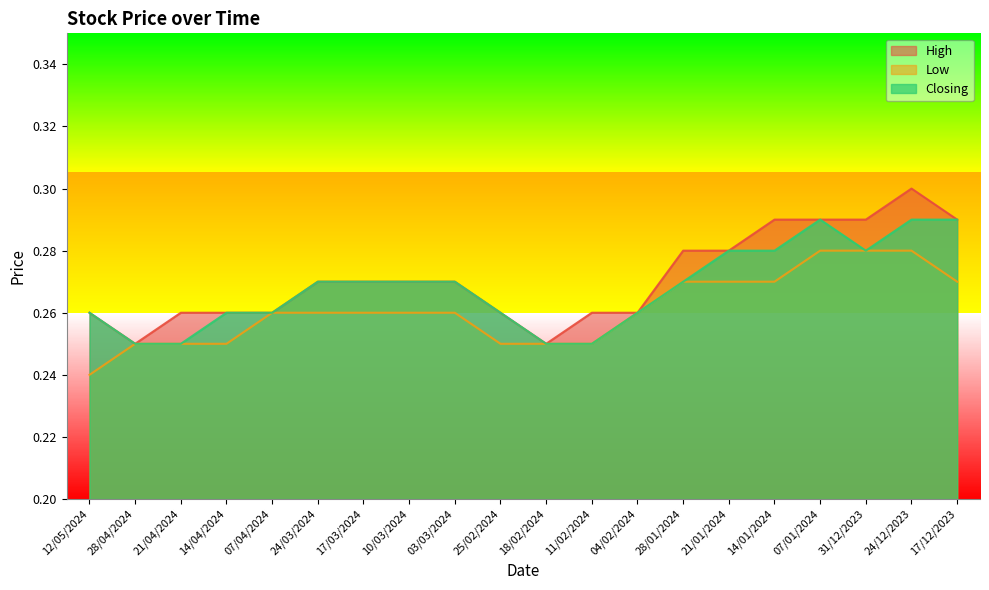

At which label does Closing reach its minimum?

28/04/2024